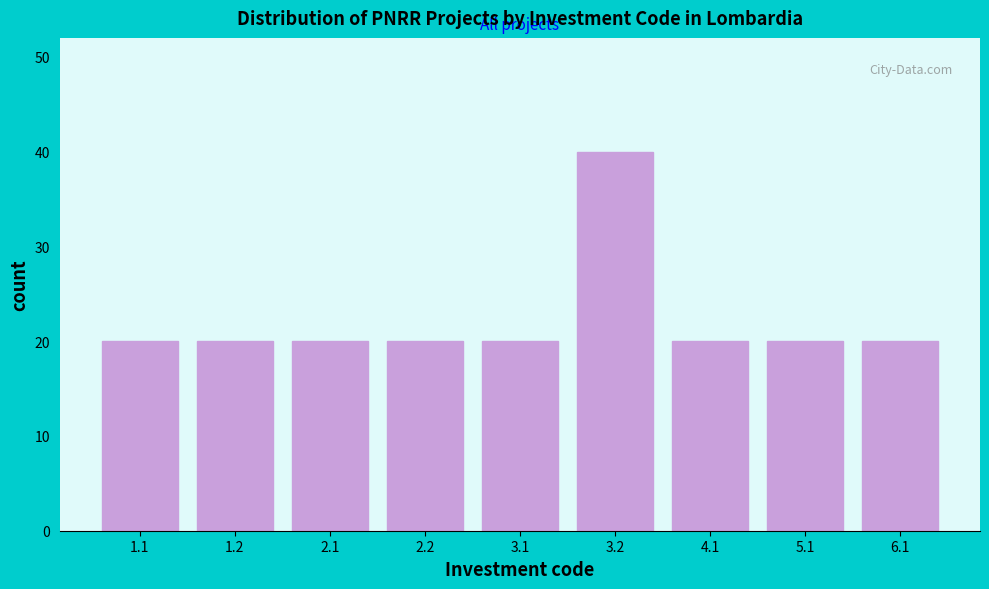

Reading right to left, transcribe all the data shown in this chart.

20	20	20	40	20	20	20	20	20